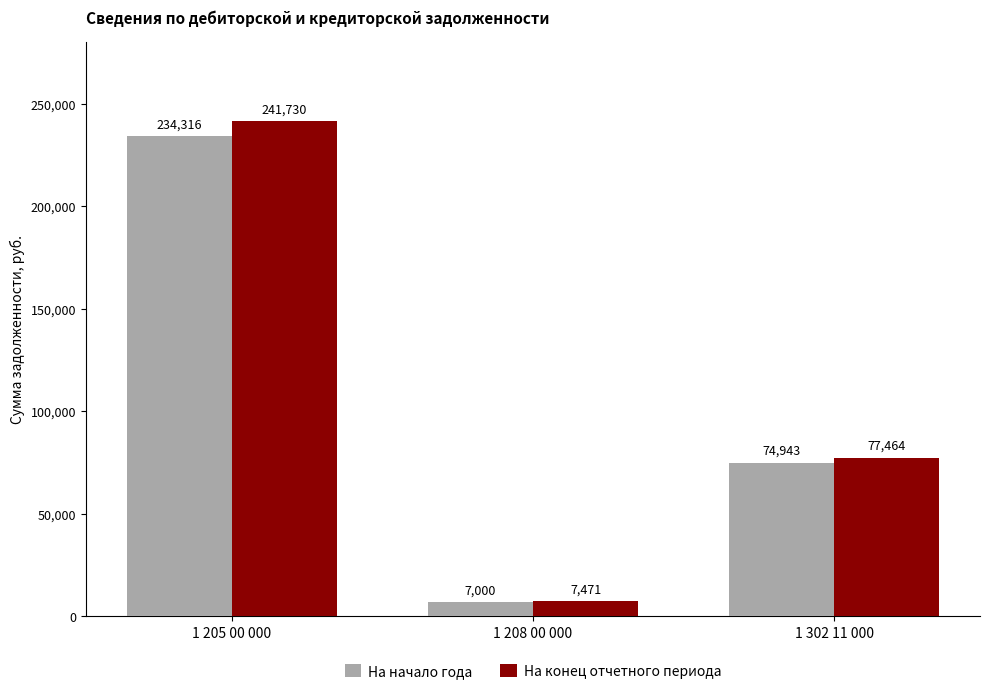

Is it true that На начало года equals 394673.4 at 1 205 00 000?

False